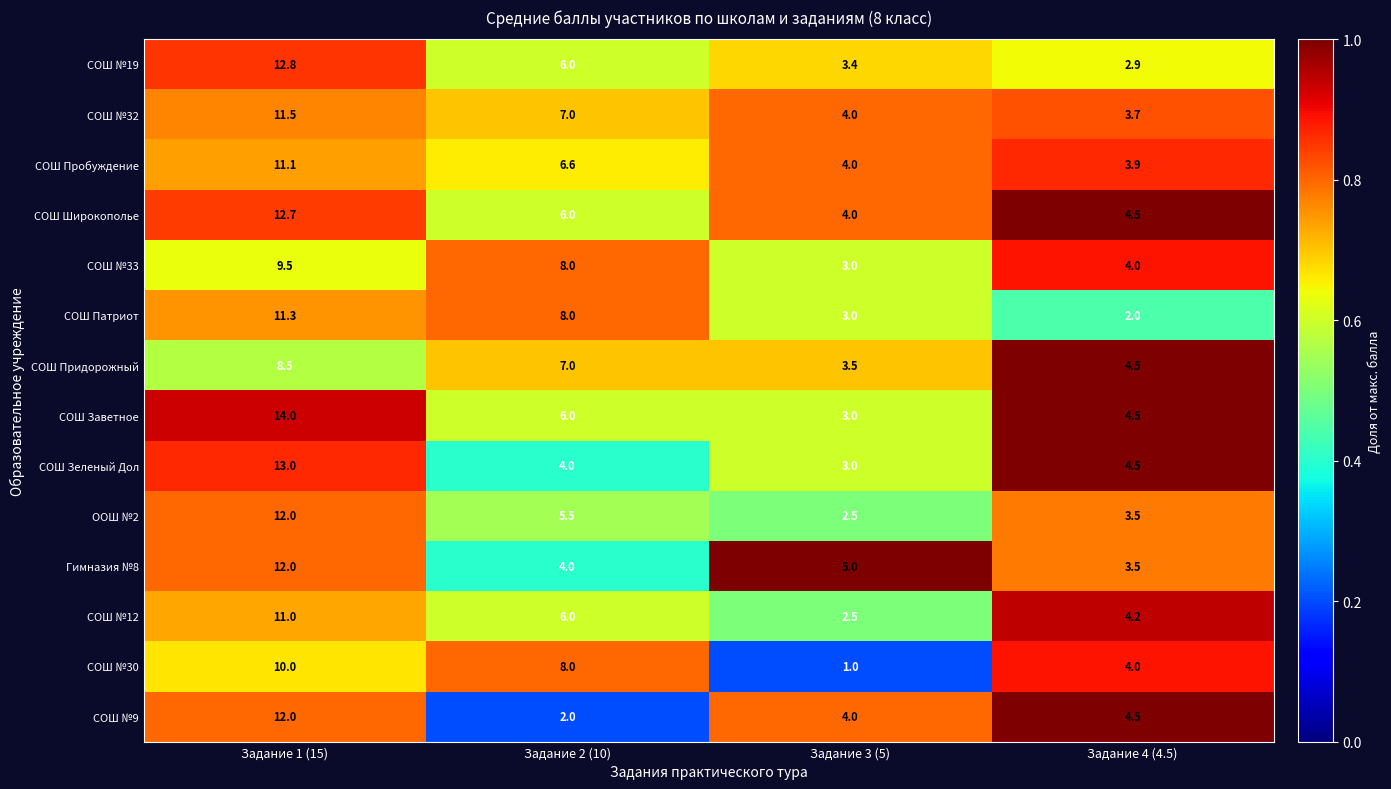

What is the total value across all series at Задание 3 (5)?

45.9